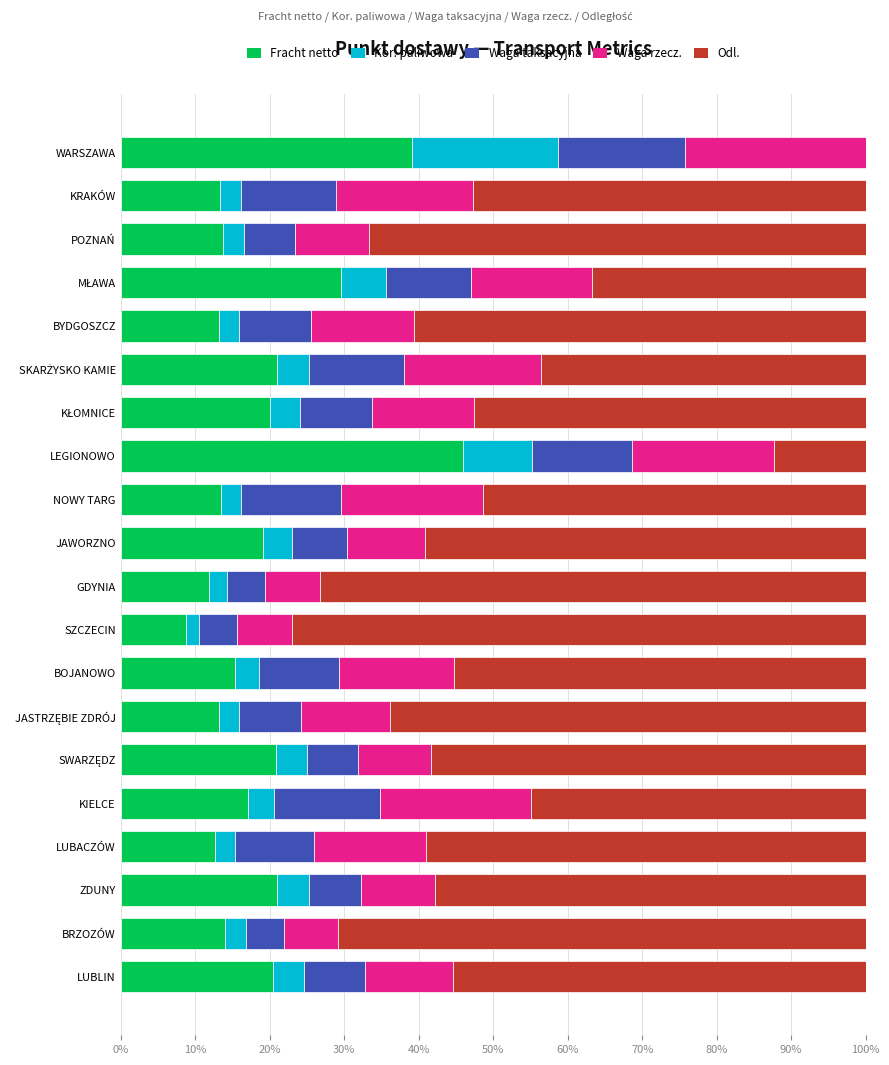

Which category has the highest value in the Fracht netto series?

LEGIONOWO